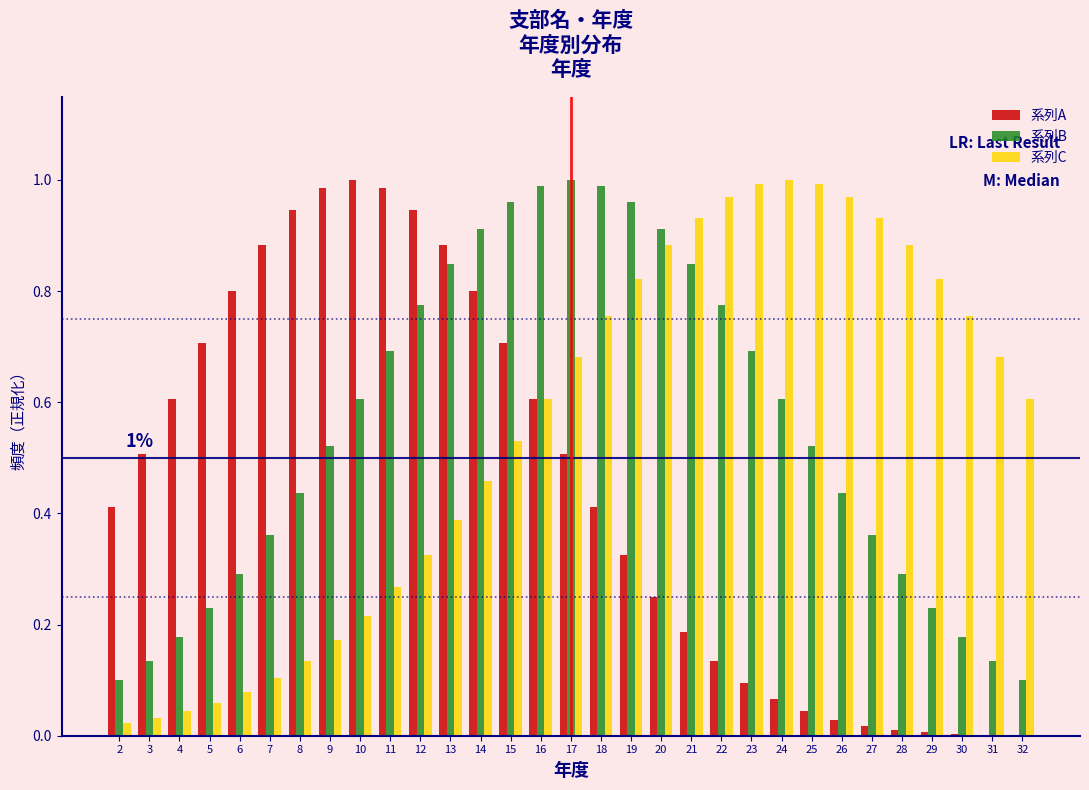

Between 7 and 28, which series saw the biggest shift?

系列A